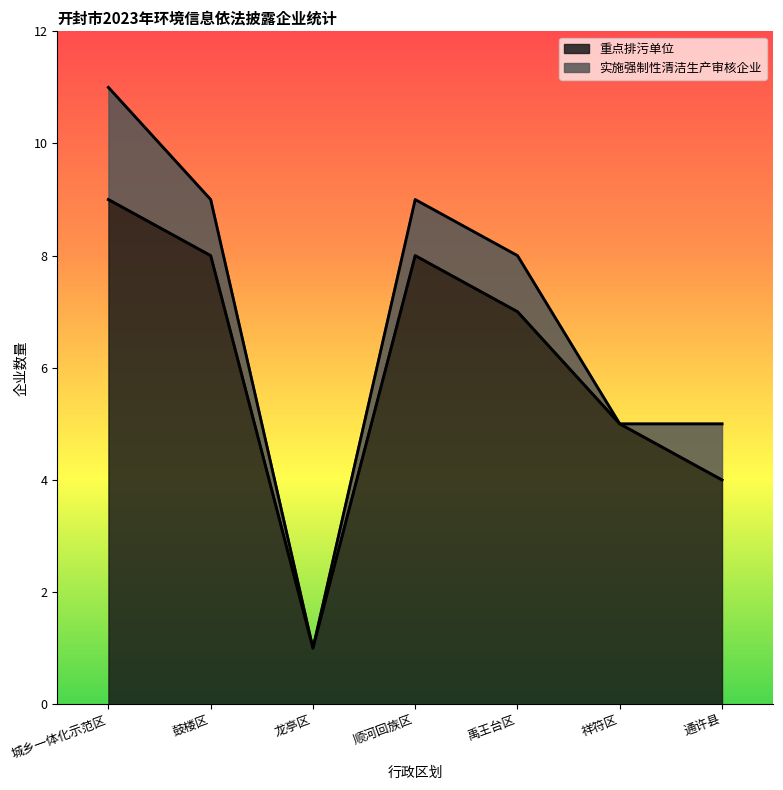

Read the value at 禹王台区.

7